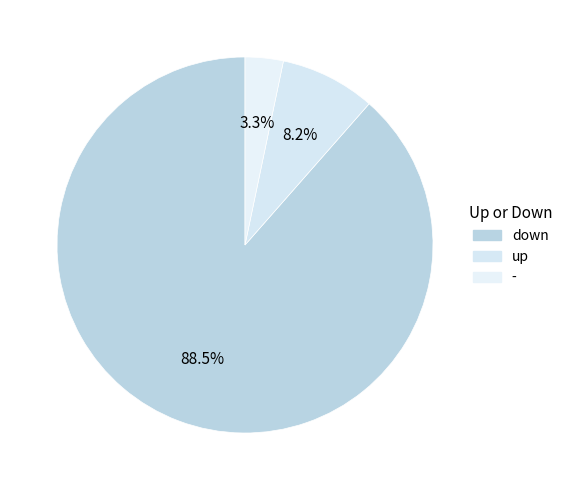

The up slice represents 8% of the pie. True or false?

True